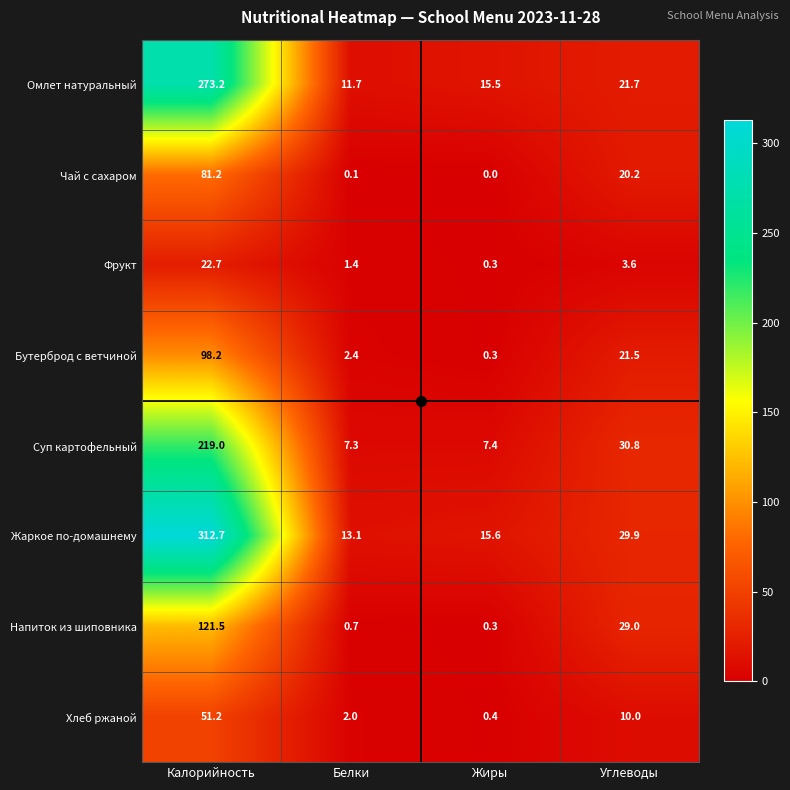

What is the sum of all Омлет натуральный values?

322.1